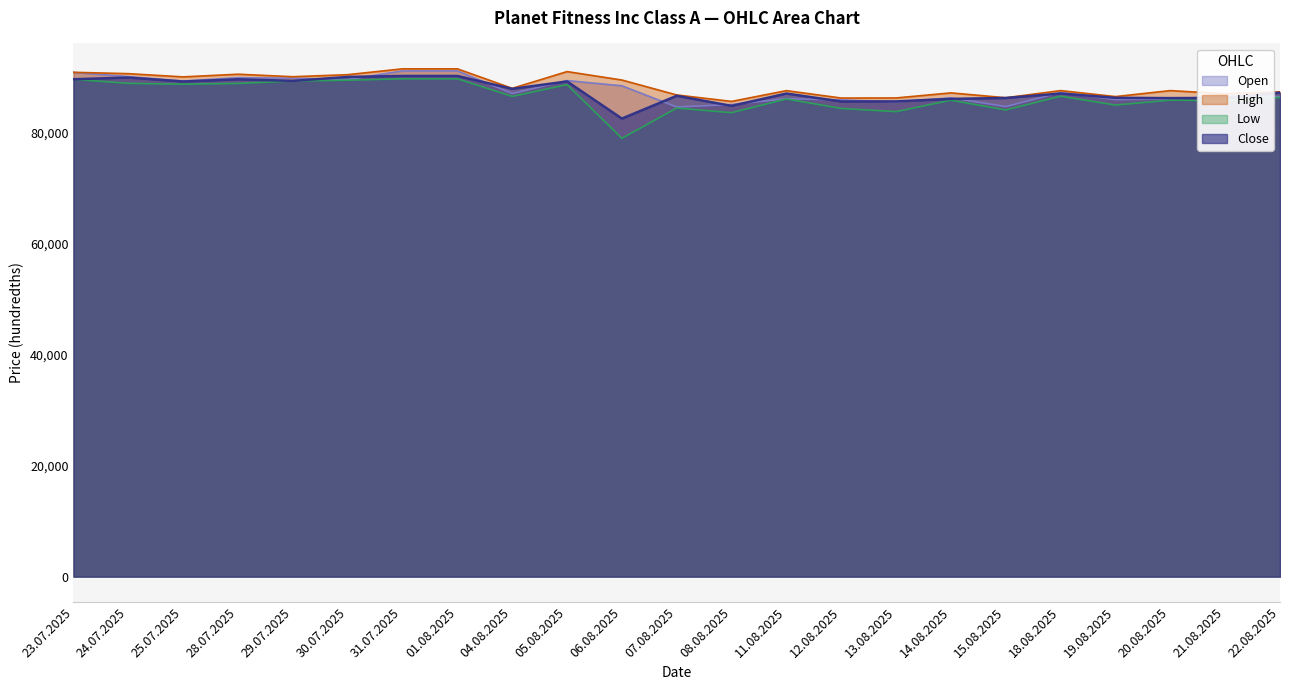

Count the number of data series in this chart.

4